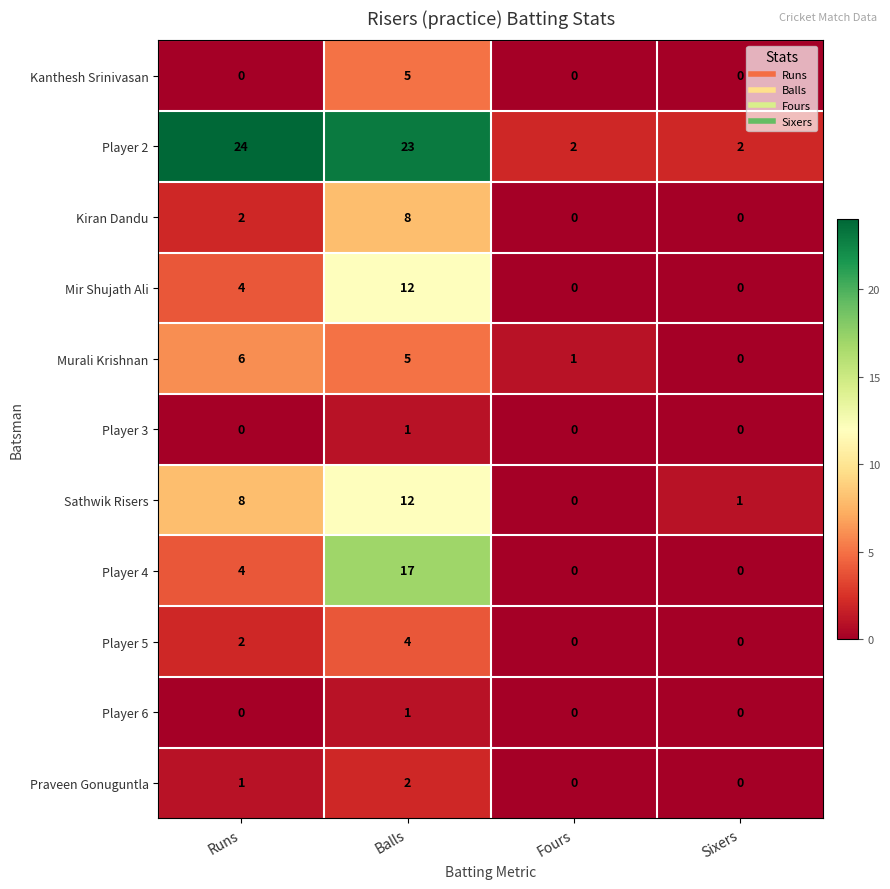

What is the sum of all Kanthesh Srinivasan values?

5